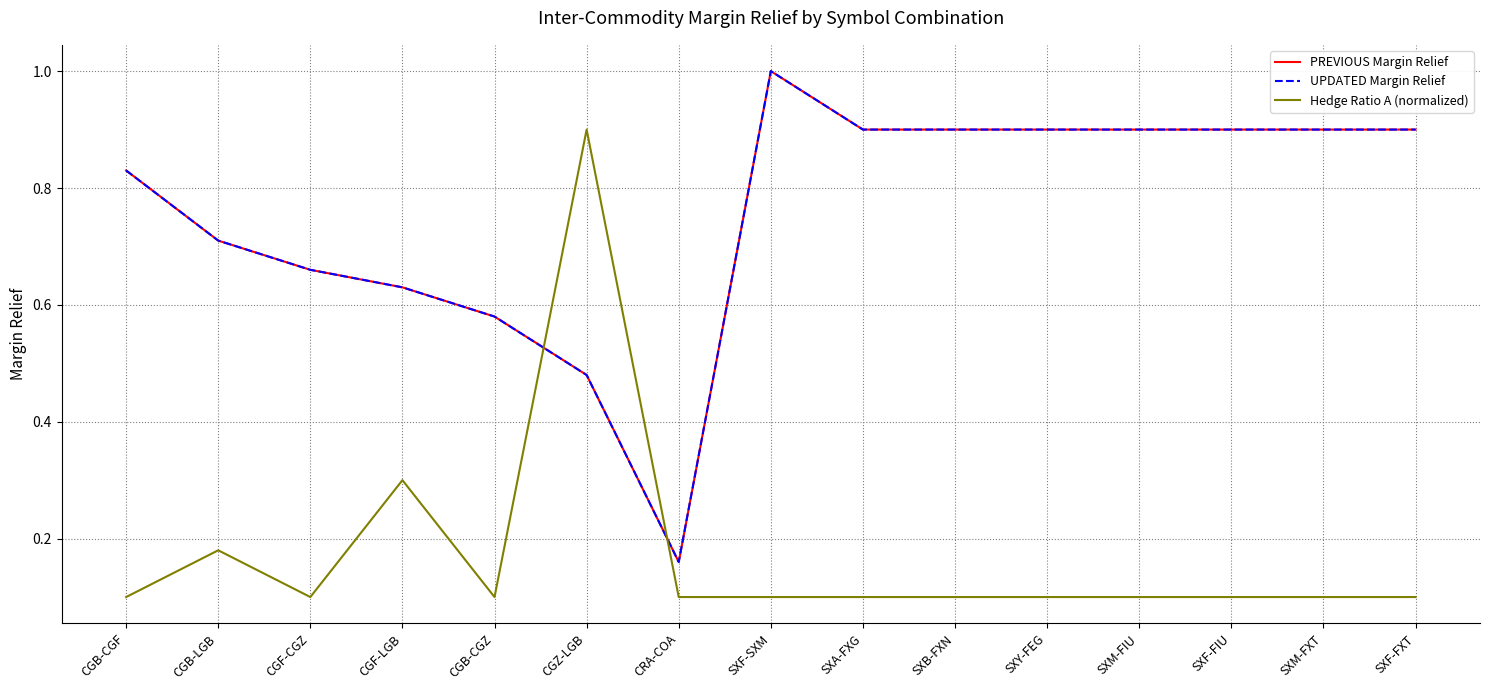

Does the chart display data point markers on the line(s)?

No